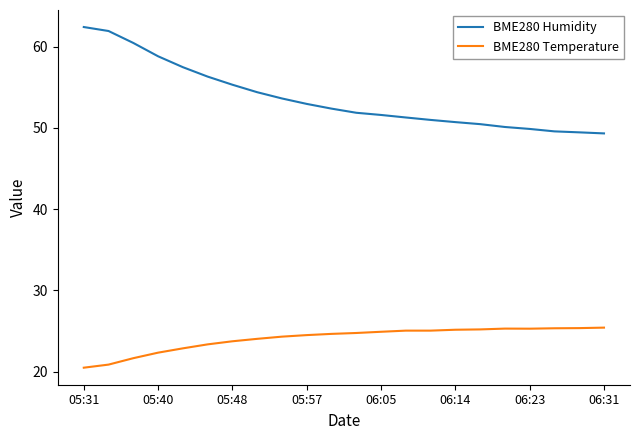

List the series in order of their peak value, lowest first.

BME280 Temperature, BME280 Humidity